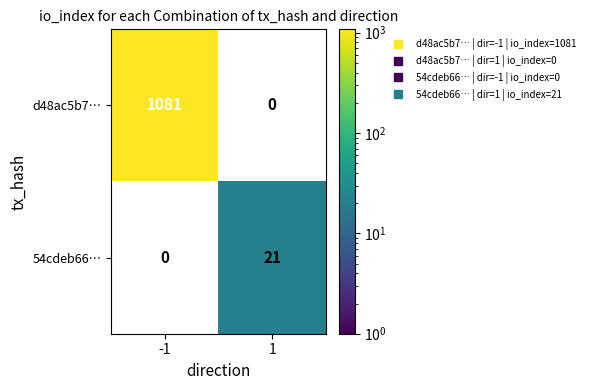

Which category has the highest value across all series?

-1